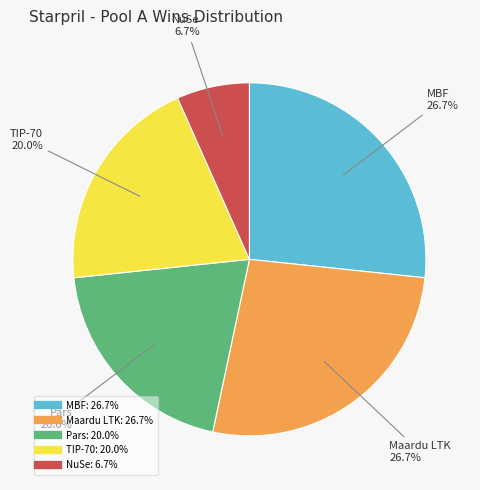

To the nearest percent, what is the combined percentage of NuSe and TIP-70?

27%